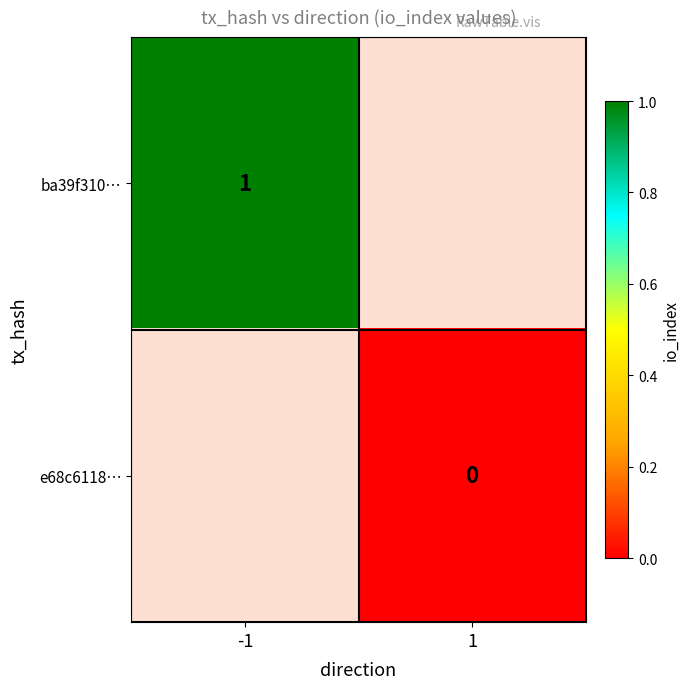

The ba39f310… series shows 1 at -1. True or false?

True